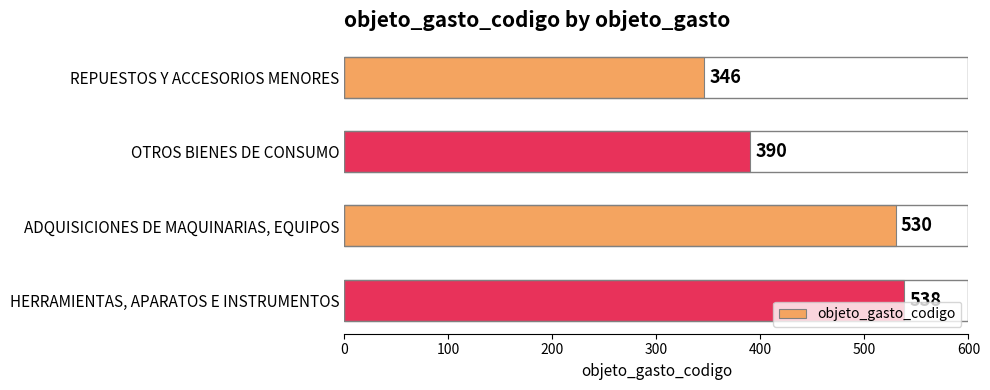

What value does the data have at ADQUISICIONES DE MAQUINARIAS, EQUIPOS, to the nearest 5?

530